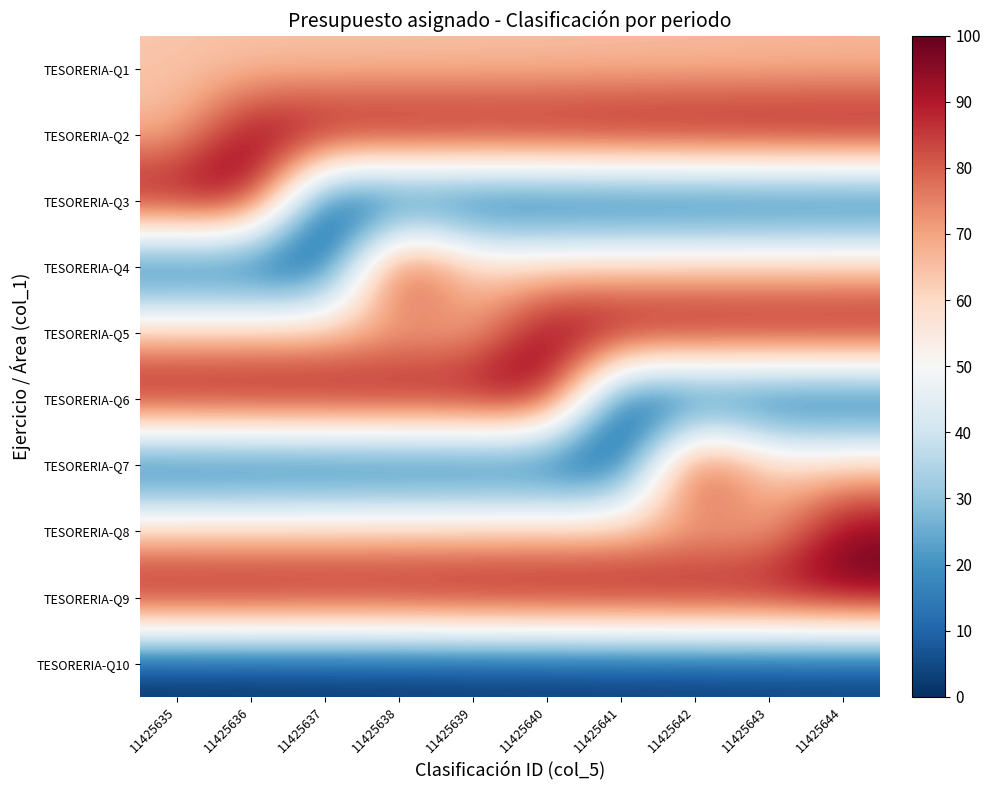

At how many categories does at least one series exceed 52?

10